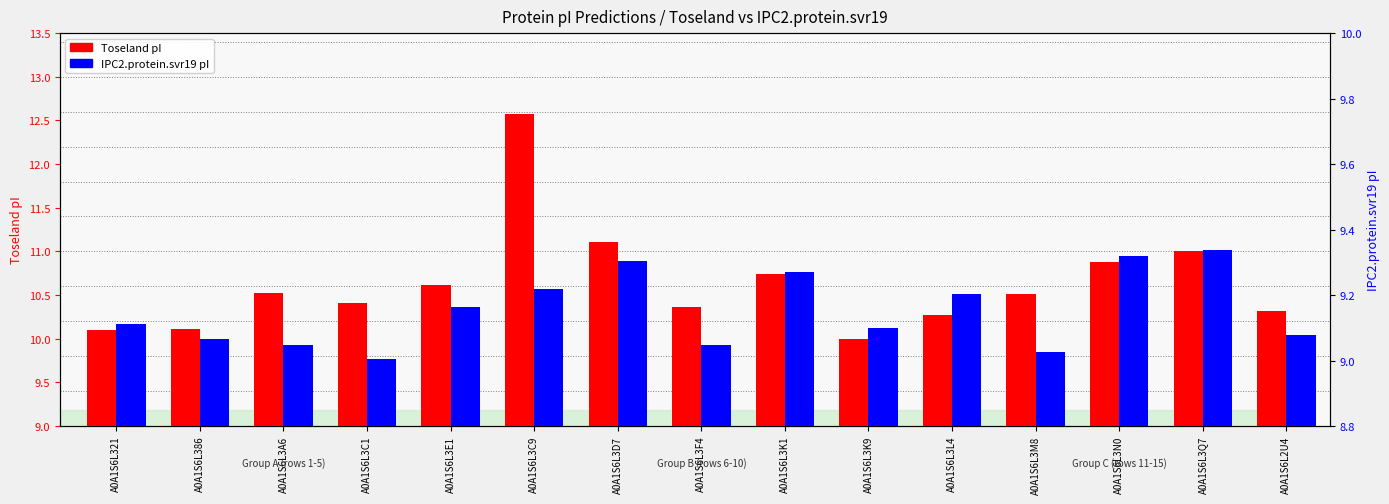

Is the value of IPC2.protein.svr19 pI at A0A1S6L3E1 greater than the value of Toseland pI at A0A1S6L3C1?

No